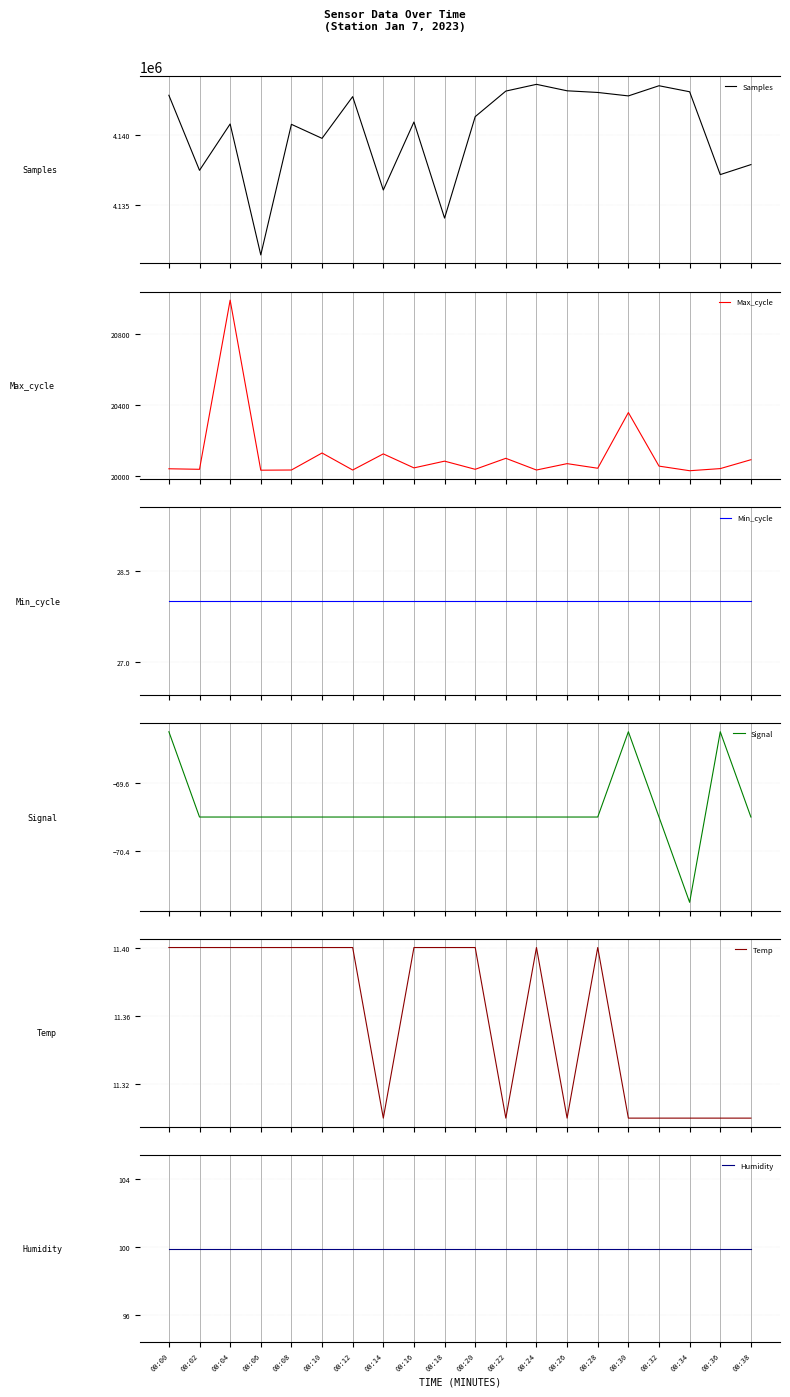

Reading left to right, transcribe all the data shown in this chart.

Samples: 00:00=4142842.0	00:02=4137467.0	00:04=4140786.0	00:06=4131409.0	00:08=4140761.0	00:10=4139756.0	00:12=4142744.0	00:14=4136057.0	00:16=4140928.0	00:18=4134047.0	00:20=4141311.0	00:22=4143142.0	00:24=4143625.0	00:26=4143162.0	00:28=4143043.0	00:30=4142796.0	00:32=4143524.0	00:34=4143093.0	00:36=4137161.0	00:38=4137876.0
Max_cycle: 00:00=20041.0	00:02=20038.0	00:04=20992.0	00:06=20033.0	00:08=20034.0	00:10=20130.0	00:12=20034.0	00:14=20125.0	00:16=20046.0	00:18=20084.0	00:20=20038.0	00:22=20100.0	00:24=20034.0	00:26=20070.0	00:28=20044.0	00:30=20358.0	00:32=20056.0	00:34=20030.0	00:36=20042.0	00:38=20092.0
Min_cycle: 00:00=28.0	00:02=28.0	00:04=28.0	00:06=28.0	00:08=28.0	00:10=28.0	00:12=28.0	00:14=28.0	00:16=28.0	00:18=28.0	00:20=28.0	00:22=28.0	00:24=28.0	00:26=28.0	00:28=28.0	00:30=28.0	00:32=28.0	00:34=28.0	00:36=28.0	00:38=28.0
Signal: 00:00=-69.0	00:02=-70.0	00:04=-70.0	00:06=-70.0	00:08=-70.0	00:10=-70.0	00:12=-70.0	00:14=-70.0	00:16=-70.0	00:18=-70.0	00:20=-70.0	00:22=-70.0	00:24=-70.0	00:26=-70.0	00:28=-70.0	00:30=-69.0	00:32=-70.0	00:34=-71.0	00:36=-69.0	00:38=-70.0
Temp: 00:00=11.4	00:02=11.4	00:04=11.4	00:06=11.4	00:08=11.4	00:10=11.4	00:12=11.4	00:14=11.3	00:16=11.4	00:18=11.4	00:20=11.4	00:22=11.3	00:24=11.4	00:26=11.3	00:28=11.4	00:30=11.3	00:32=11.3	00:34=11.3	00:36=11.3	00:38=11.3
Humidity: 00:00=99.9	00:02=99.9	00:04=99.9	00:06=99.9	00:08=99.9	00:10=99.9	00:12=99.9	00:14=99.9	00:16=99.9	00:18=99.9	00:20=99.9	00:22=99.9	00:24=99.9	00:26=99.9	00:28=99.9	00:30=99.9	00:32=99.9	00:34=99.9	00:36=99.9	00:38=99.9